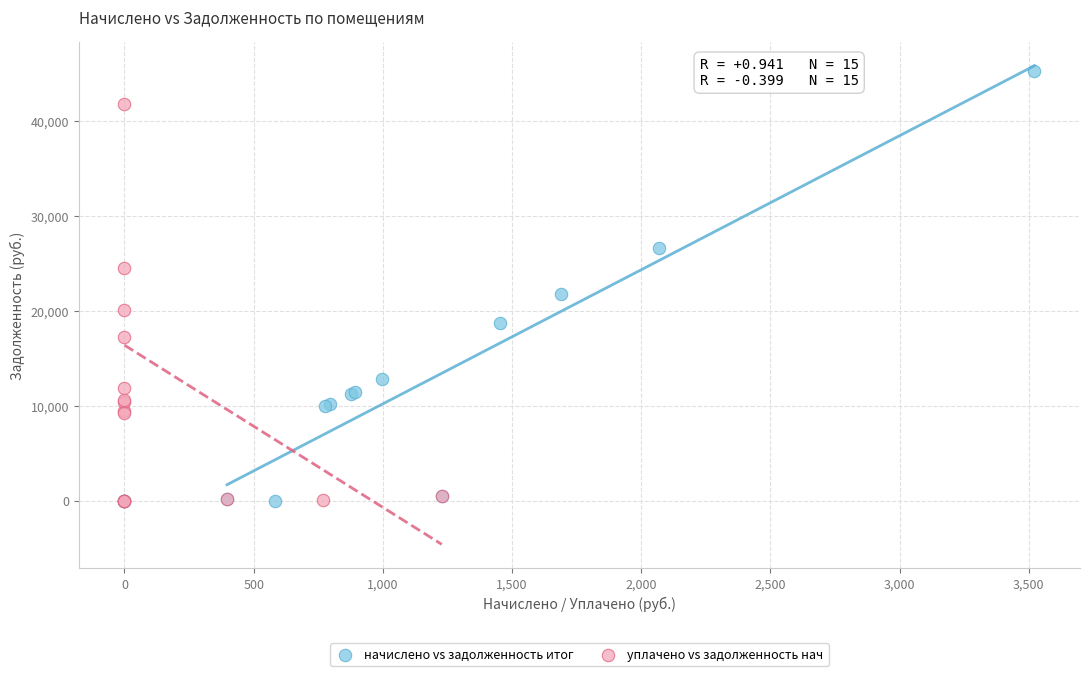

What are all the series names shown in the legend?

начислено vs задолженность итог, уплачено vs задолженность нач